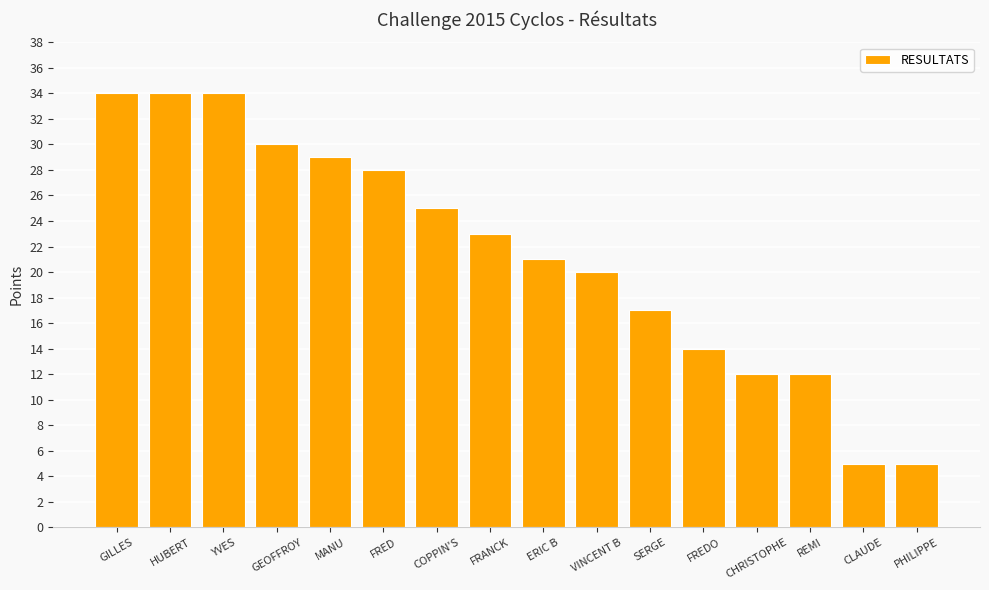

Is it true that the value at COPPIN'S is 25?

True